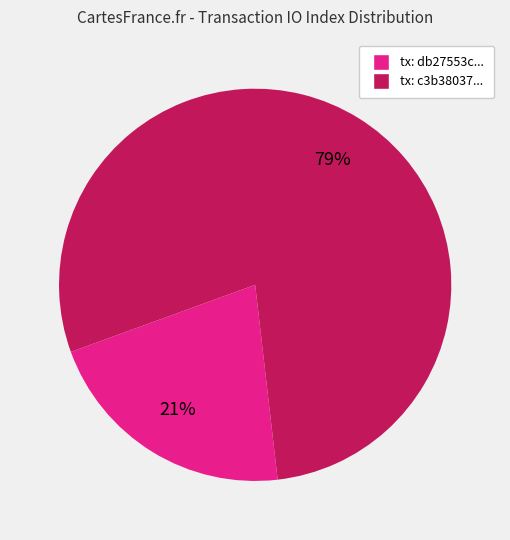

To the nearest percent, what is the average slice percentage?

50%